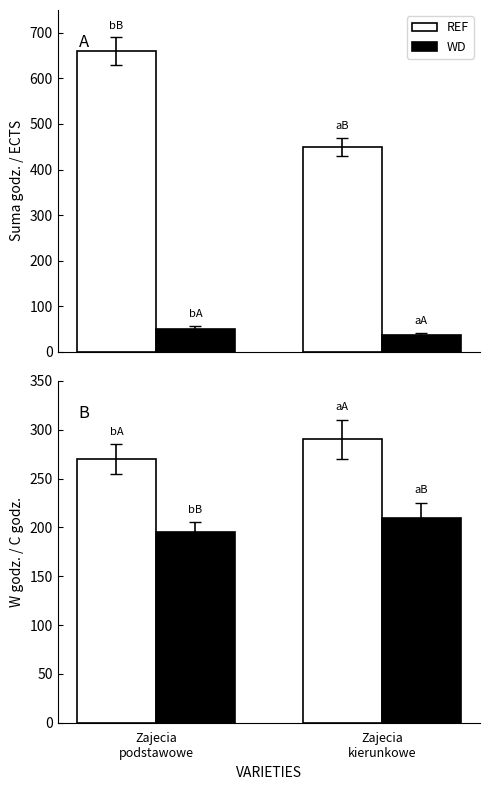

Which series changed the most between Zajecia
podstawowe and Zajecia
kierunkowe?

REF